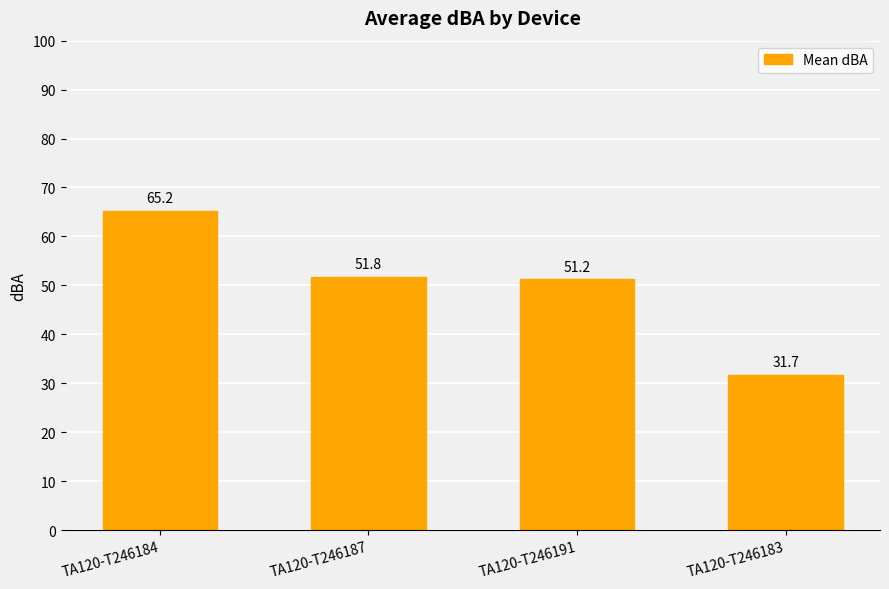

At which label does the data first exceed 51?

TA120-T246184